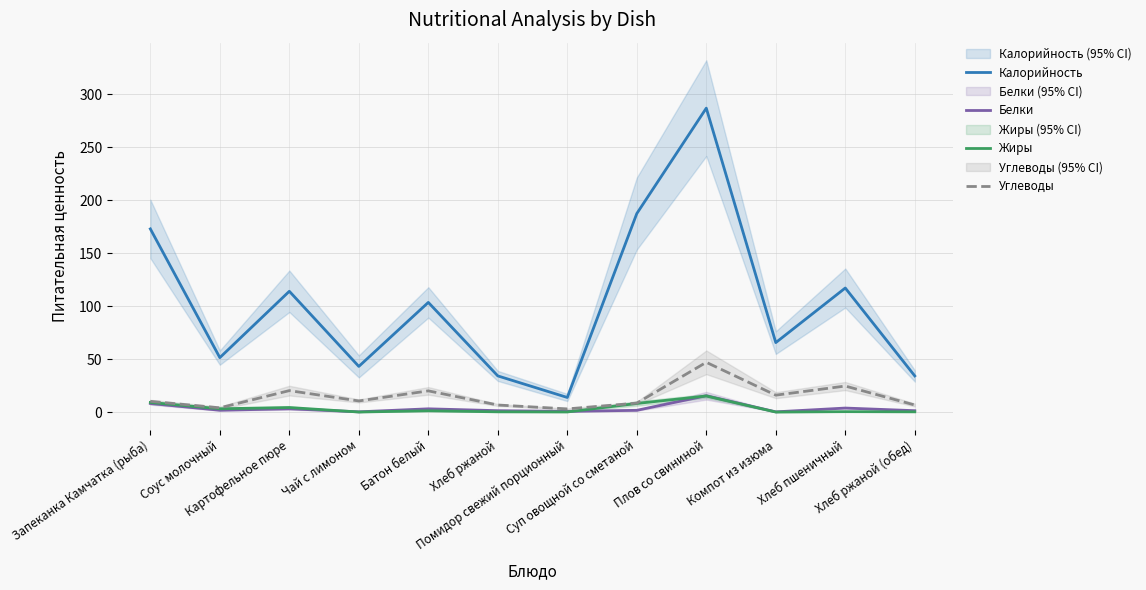

What is the difference between the Калорийность values at Хлеб ржаной (обед) and Соус молочный?

17.3